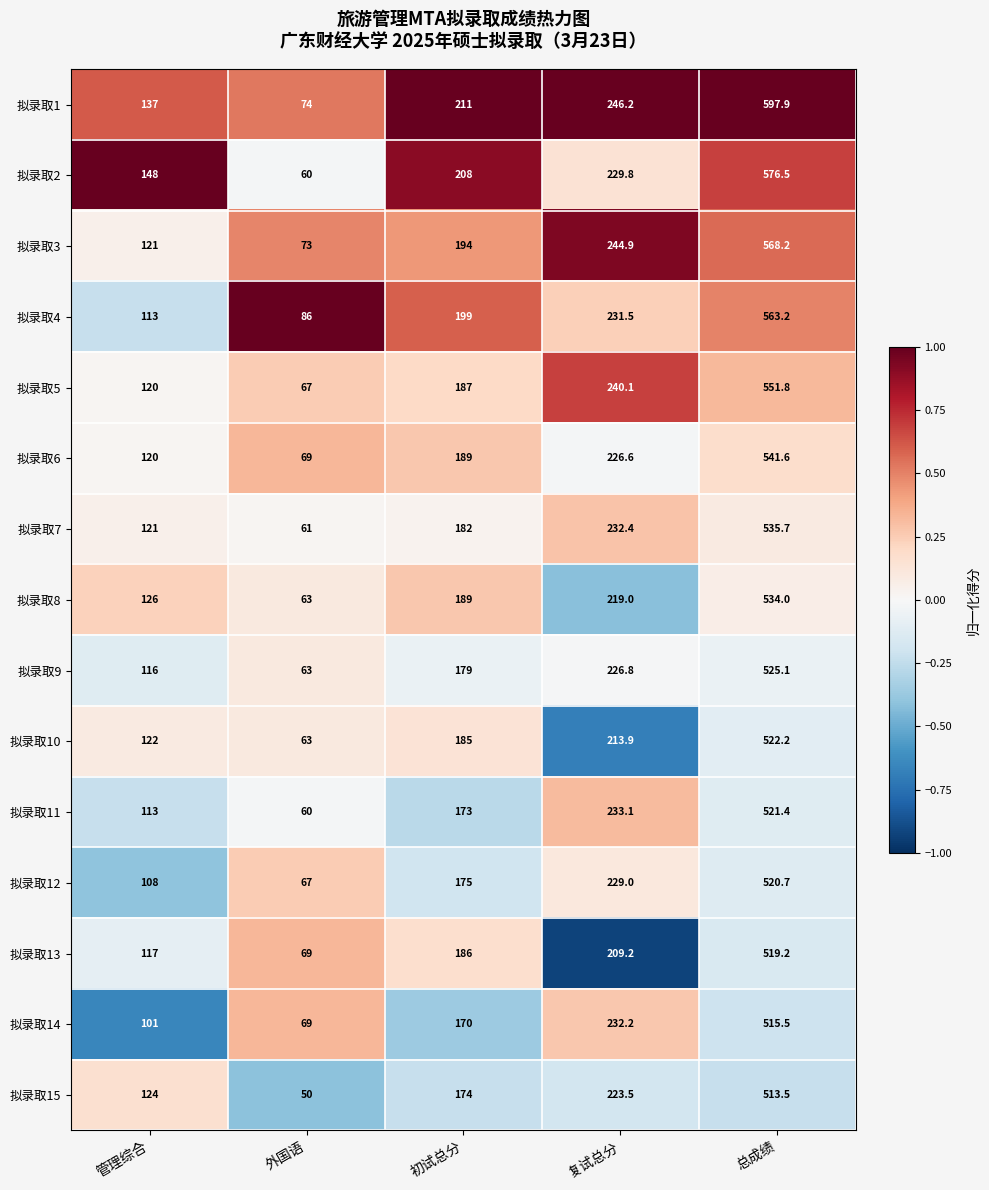

Read the 拟录取15 value at 总成绩.

513.5